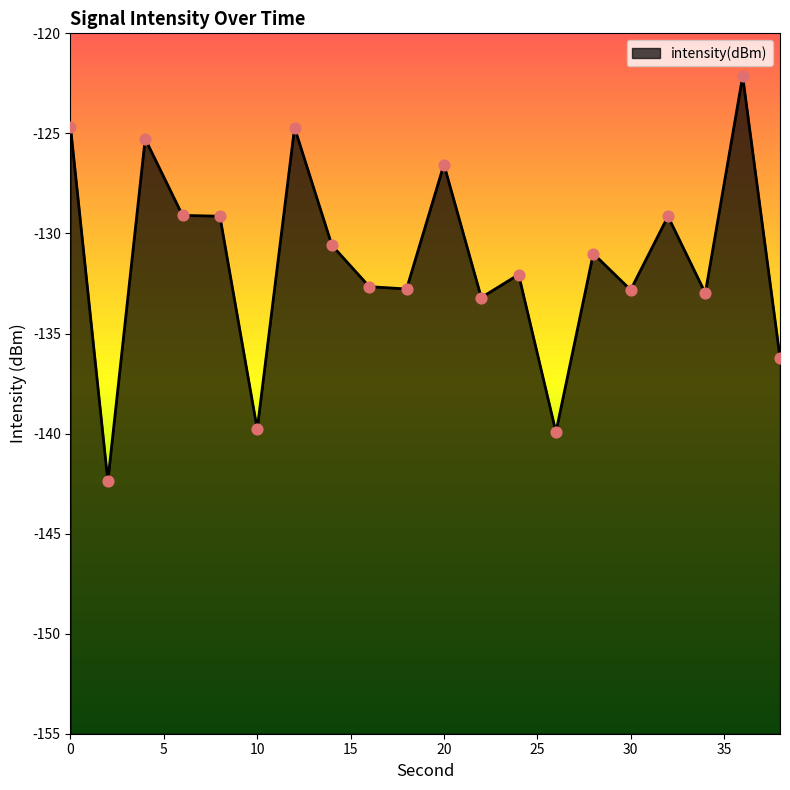

What is the change in value from 8 to 14?

-1.5